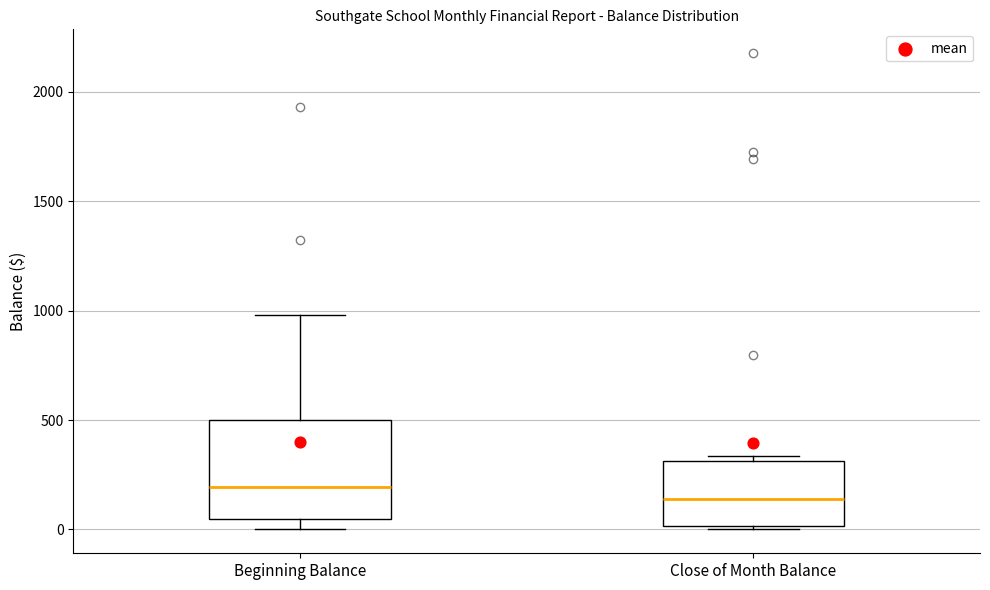

Where is the upper edge of the box for Close of Month Balance on the y-axis? The values are not printed on the chart, so give them approximately, as read against the axis.

300